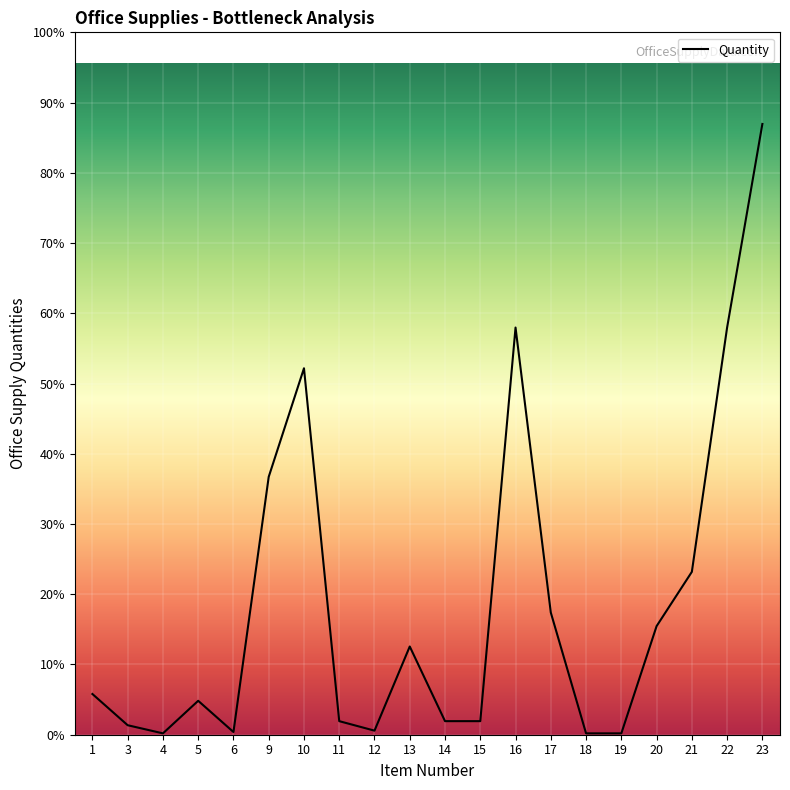

Is this an area chart (filled region under the line)?

No